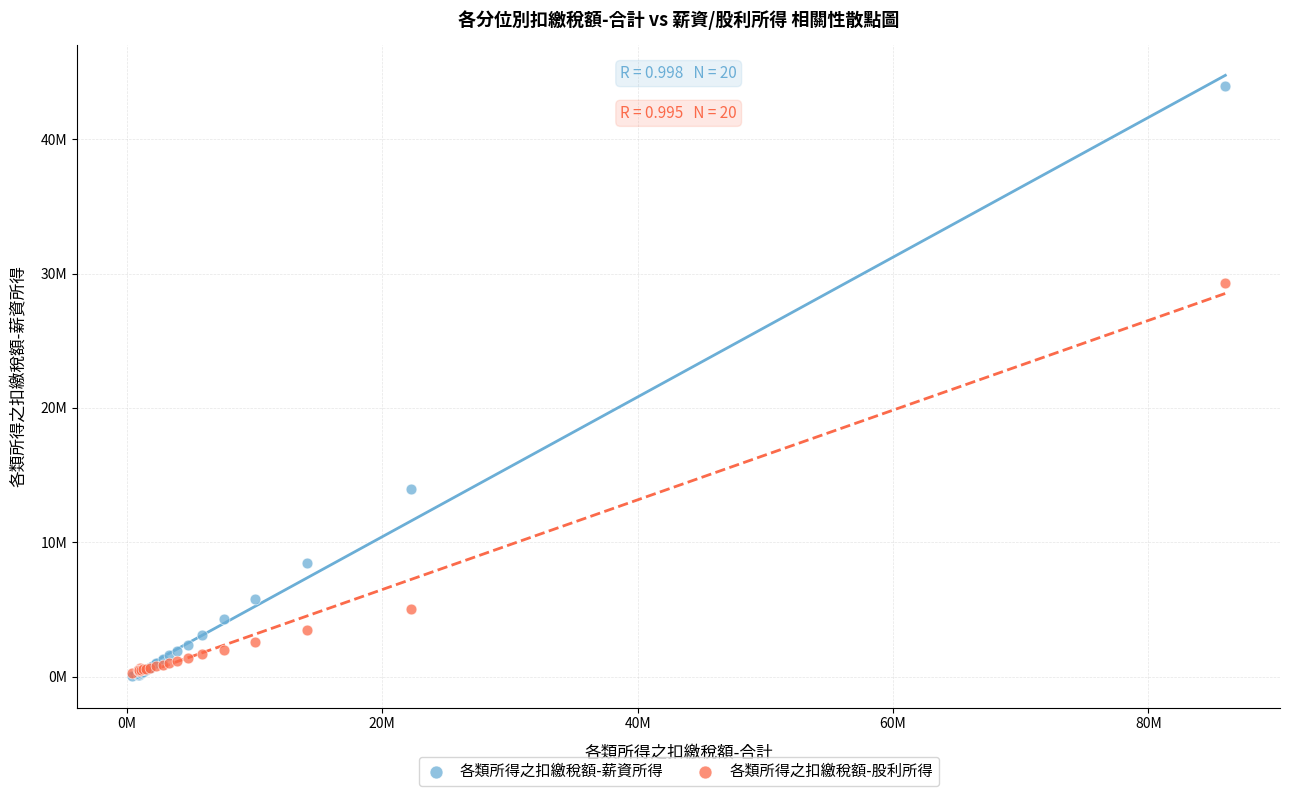

What are all the series names shown in the legend?

各類所得之扣繳稅額-薪資所得, 各類所得之扣繳稅額-股利所得